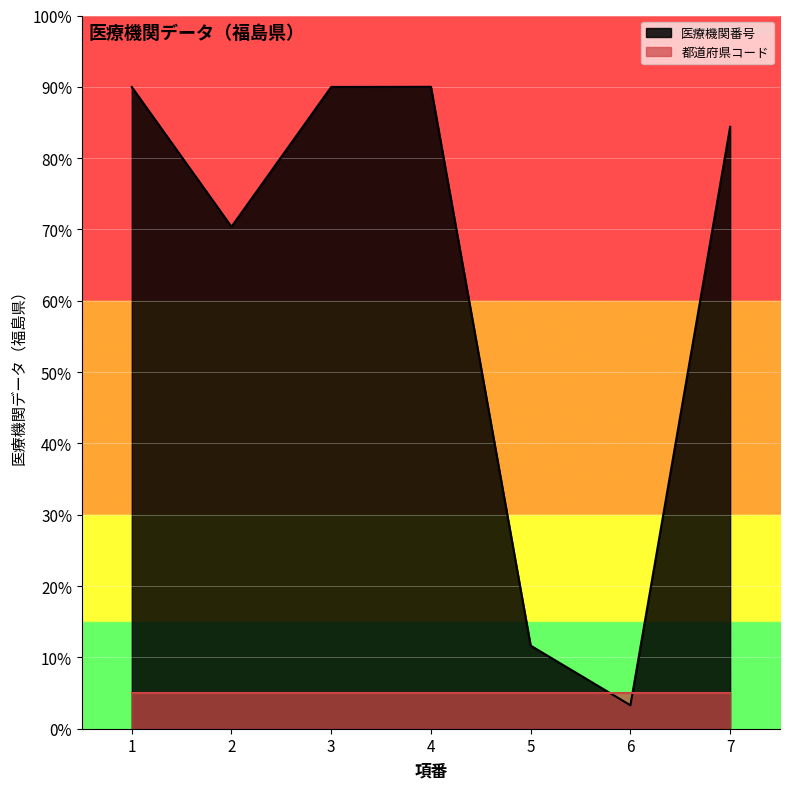

List the labels in order of value, smallest first.

6, 5, 2, 7, 1, 3, 4